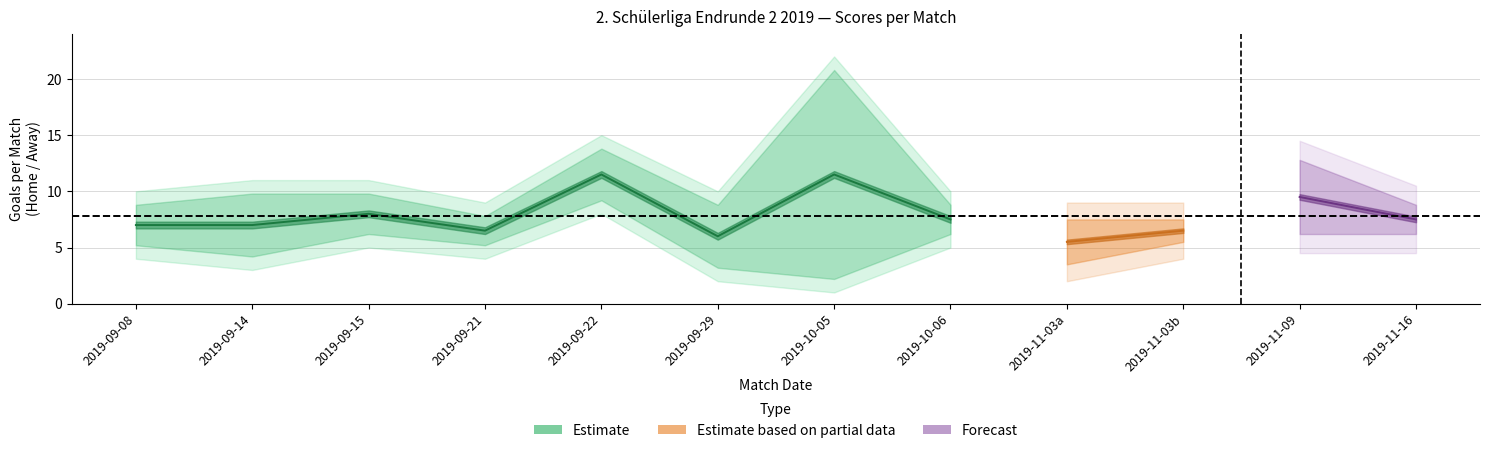

True or false: TG has a value of 14 at 2.

False